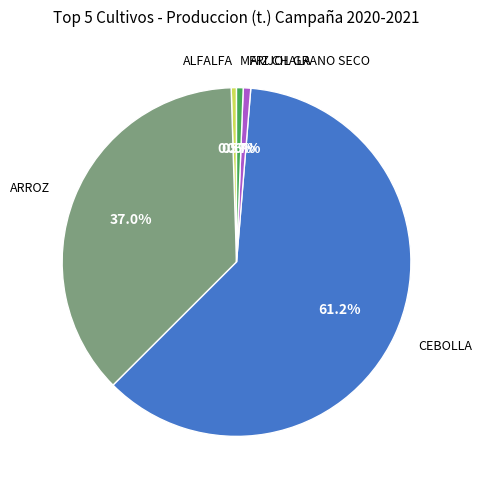

Which category has the biggest portion of the pie?

CEBOLLA